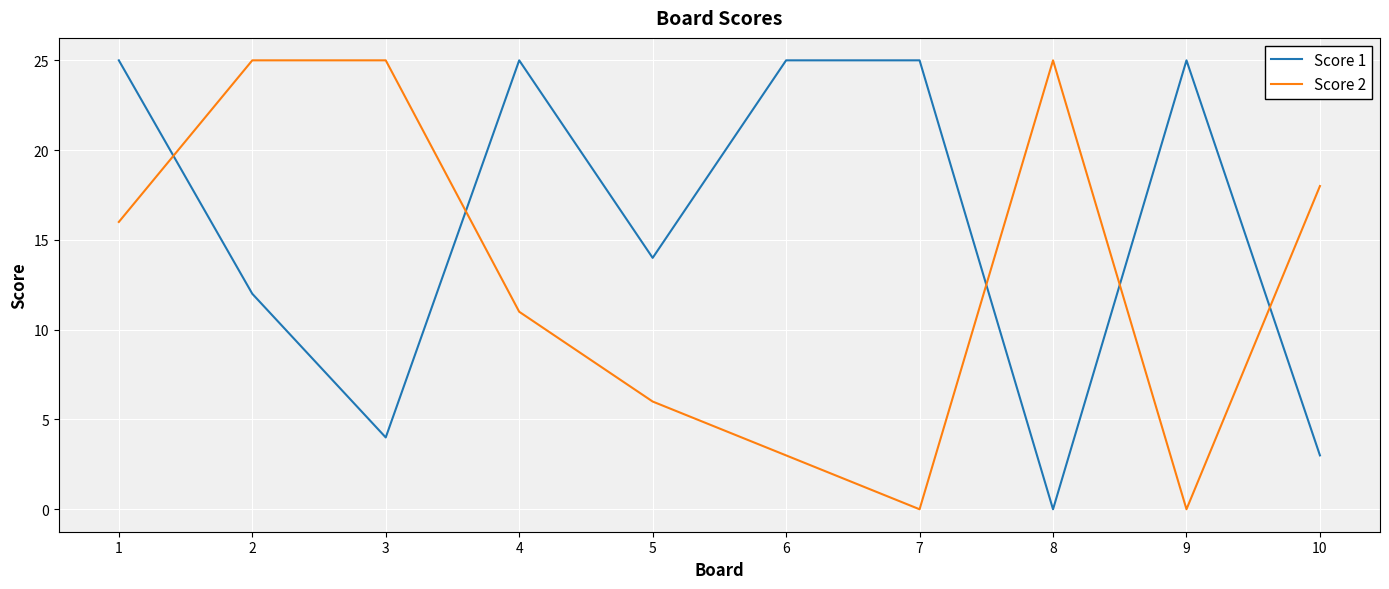

True or false: Score 1 has a value of 17 at 4.

False